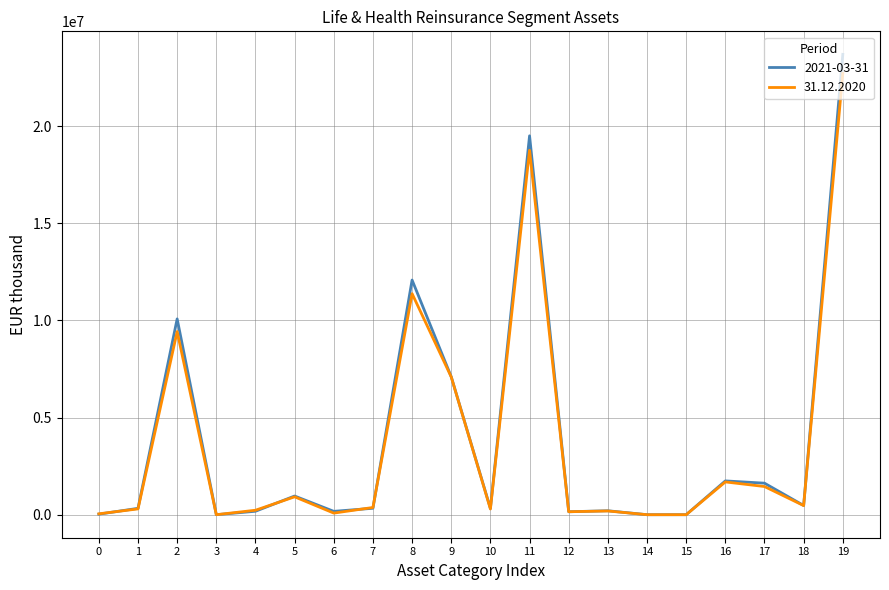

Which series has the largest range (max minus min)?

2021-03-31